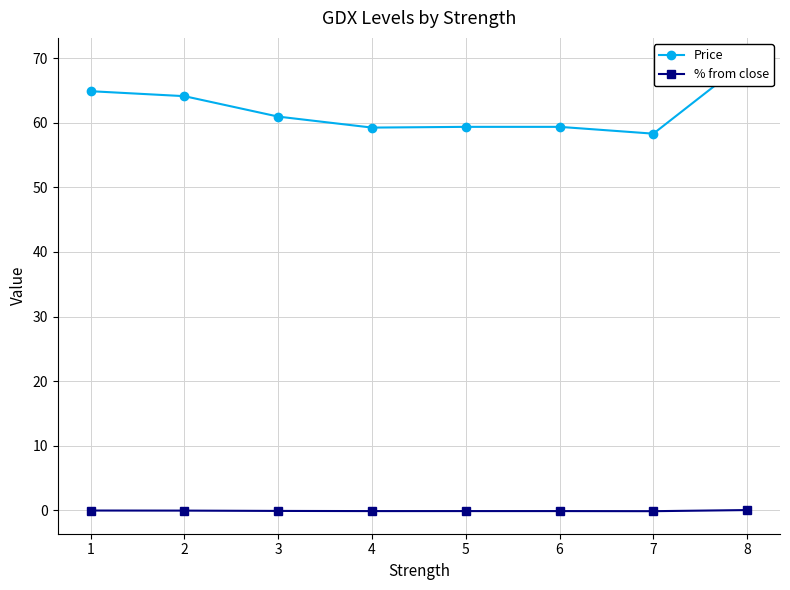

Is it true that % from close equals -0.1 at 3?

False